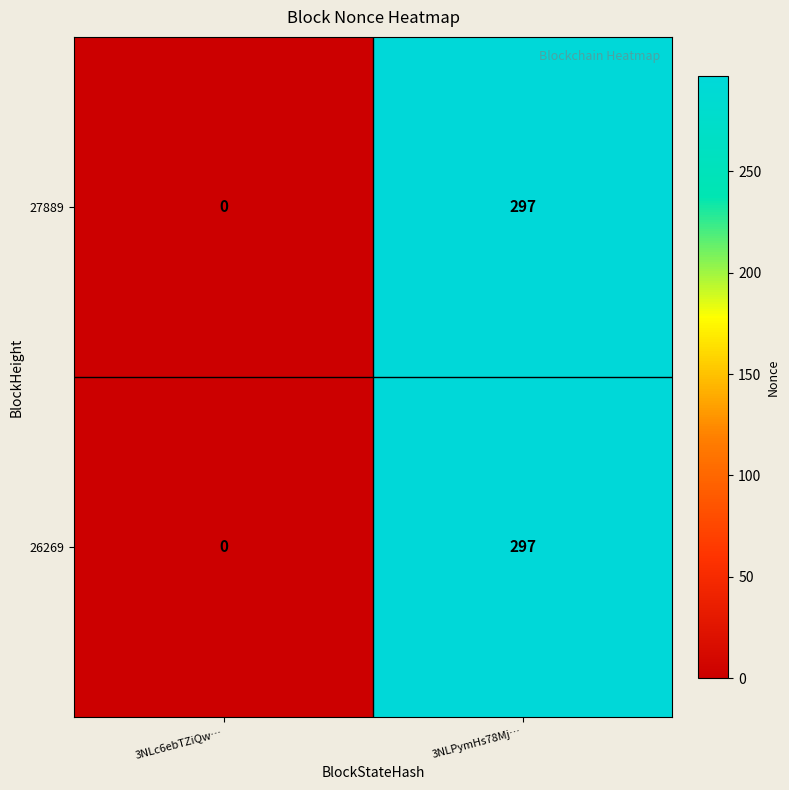

What is the sum of all 26269 values?

297